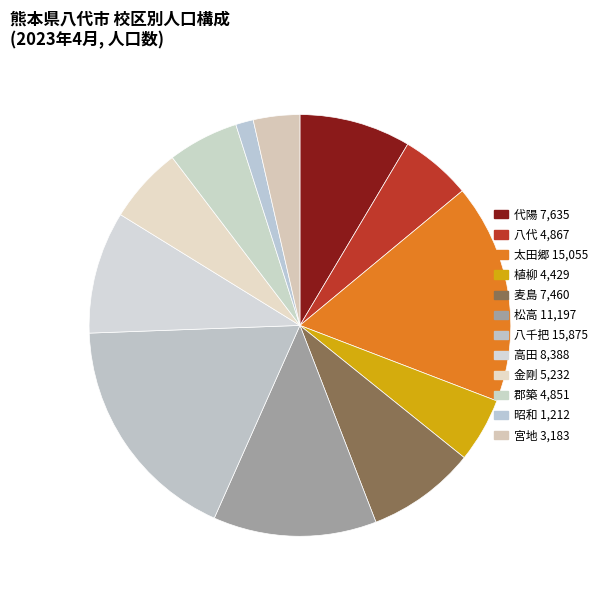

Is there any slice that represents more than half of the pie?

No